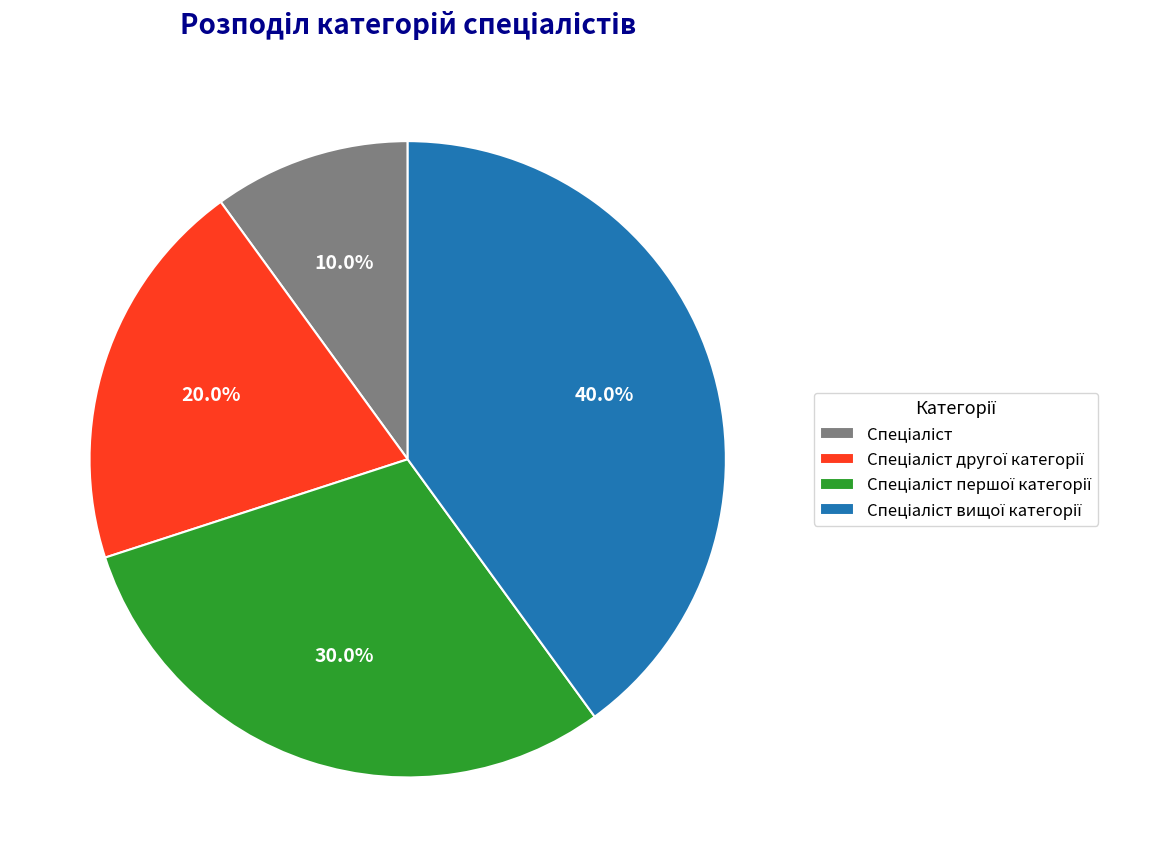

How many slices are in this pie chart?

4